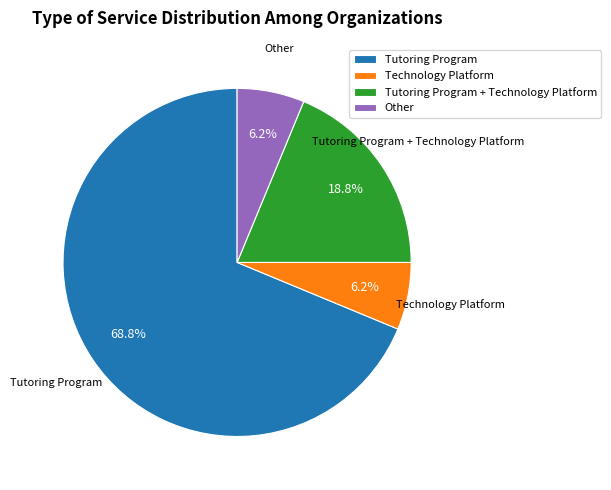

Which category has the biggest portion of the pie?

Tutoring Program